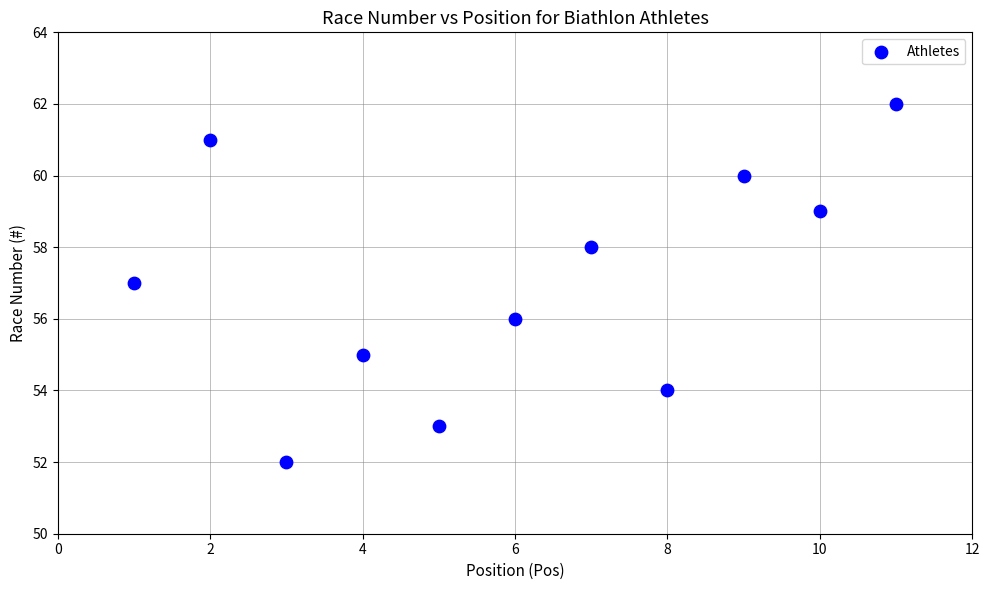

What is the range of Y values (max minus min)?

10